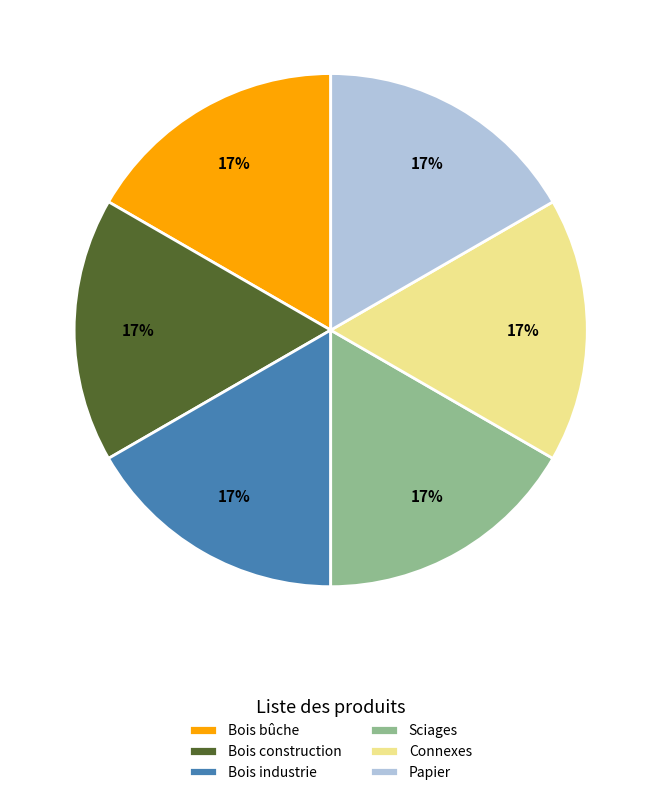

True or false: Bois industrie accounts for 17% of the total.

True